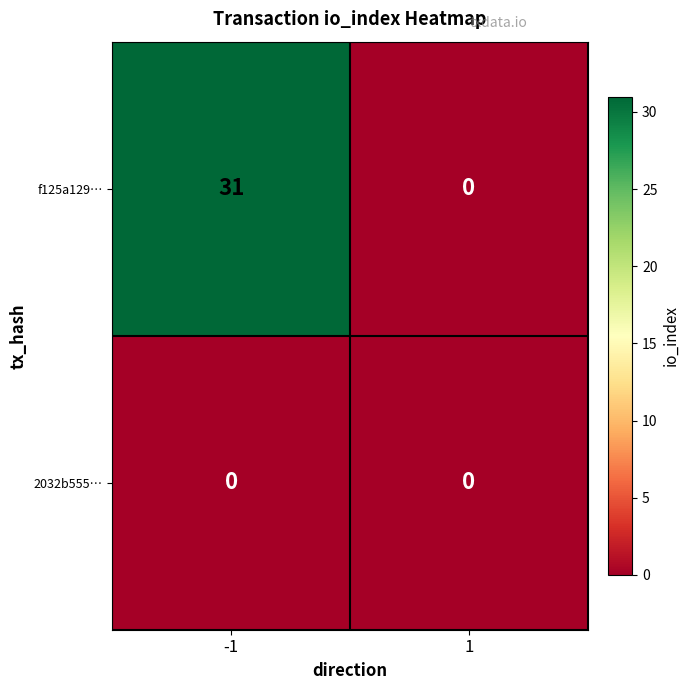

Which series changed the most between -1 and 1?

f125a129…